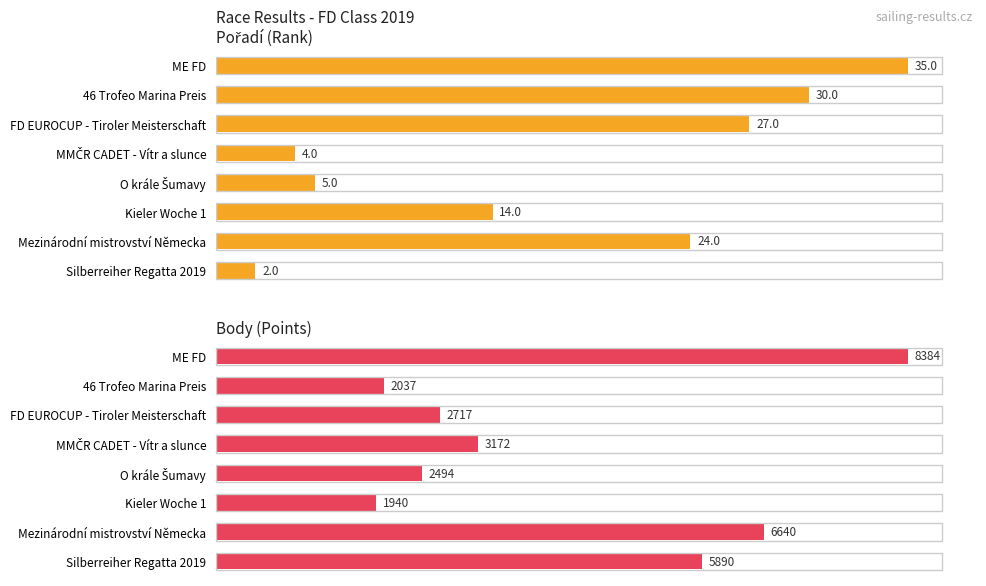

Does the chart contain stacked bars?

No